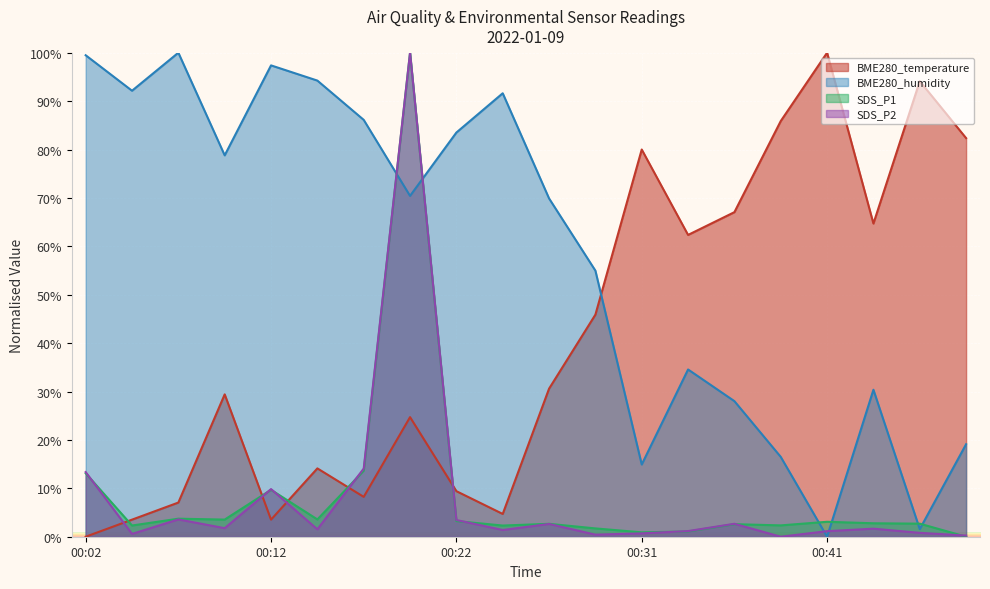

At which category is the sum across all series the highest?

00:19